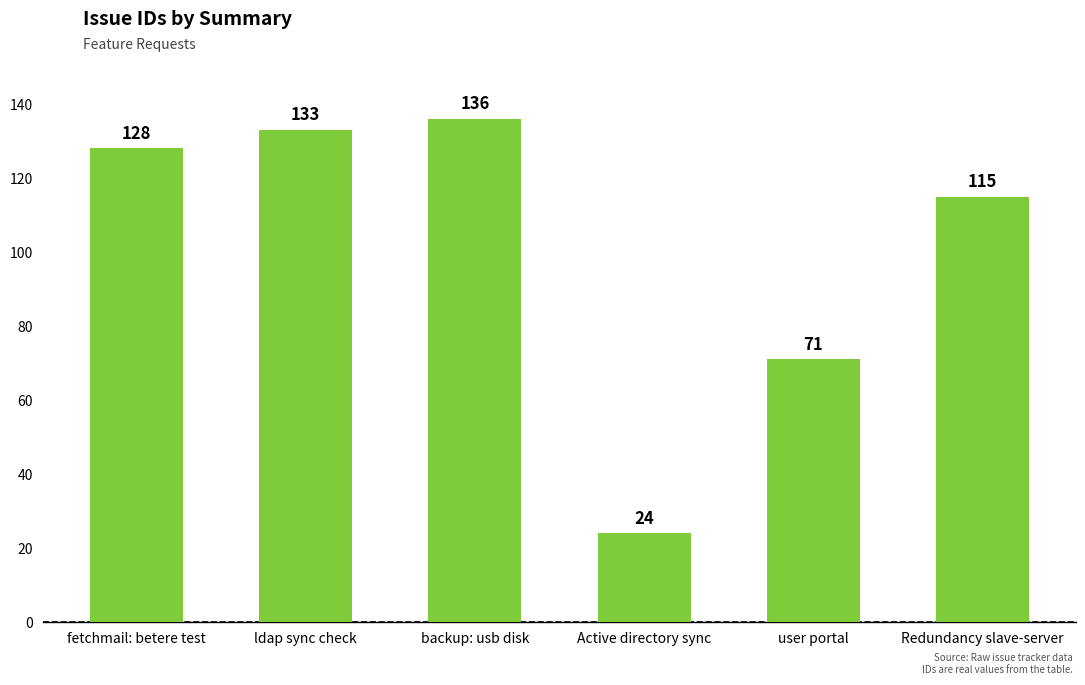

Reading left to right, what are all the values shown in this chart?

fetchmail: betere test=128	ldap sync check=133	backup: usb disk=136	Active directory sync=24	user portal=71	Redundancy slave-server=115